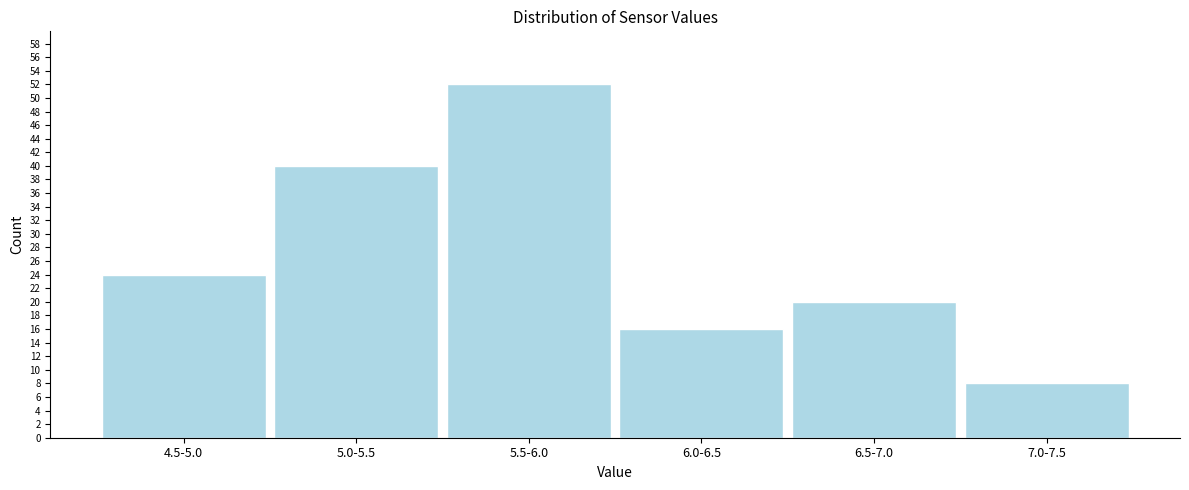

Reading left to right, list all the values displayed in this chart.

24	40	52	16	20	8